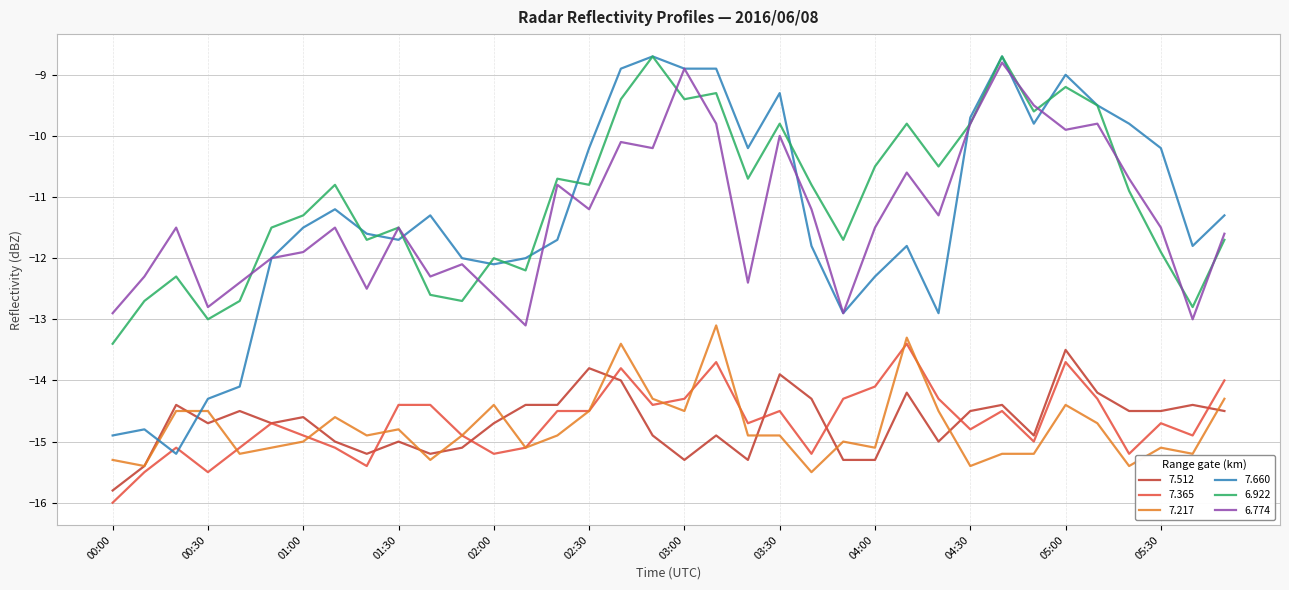

What is the greatest value displayed?

-8.7